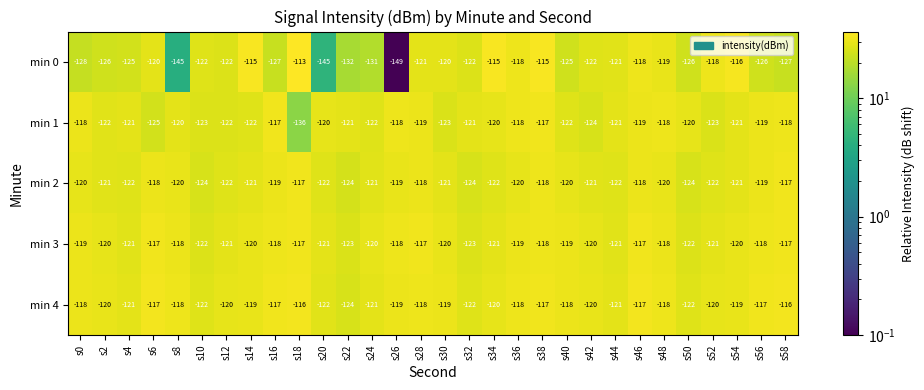

Which series has the largest total across all categories?

min 4